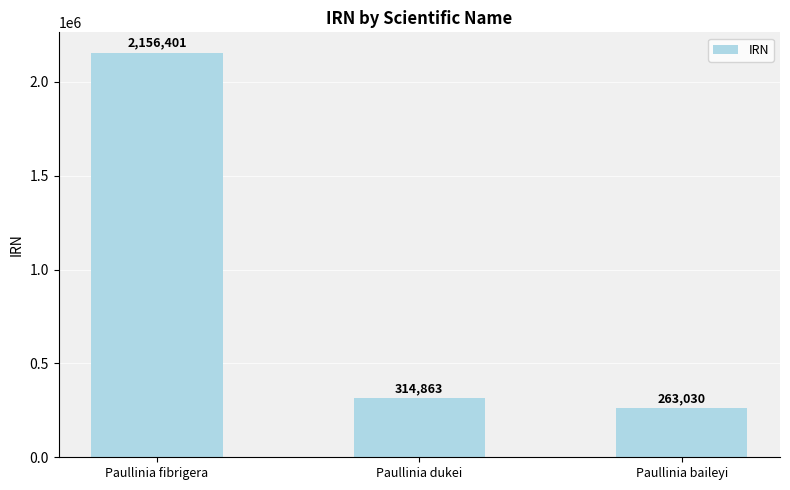

What is the sum of the values at Paullinia baileyi and Paullinia fibrigera?

2419431